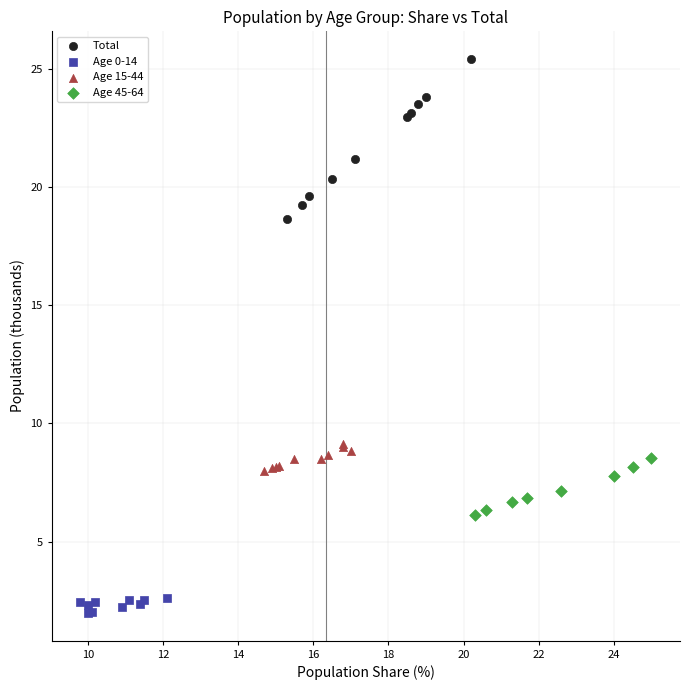

Which series reaches the minimum Y coordinate?

Age 0-14